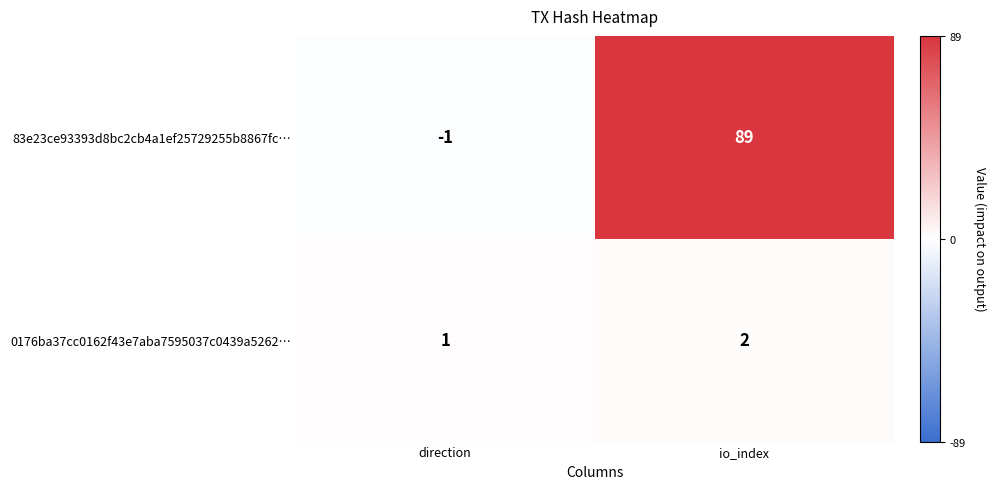

Reading left to right, list all the values displayed in this chart.

83e23ce93393d8bc2cb4a1ef25729255b8867fc…: -1	89
0176ba37cc0162f43e7aba7595037c0439a5262…: 1	2